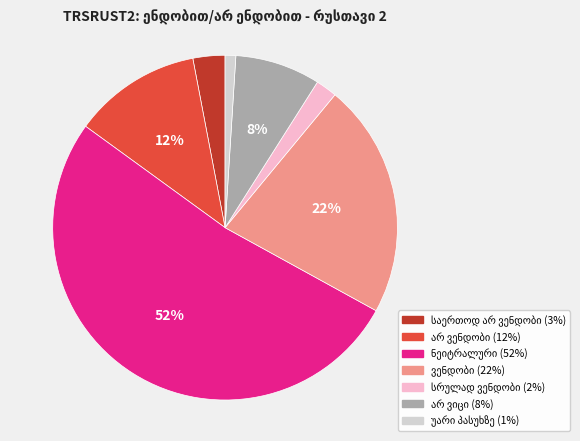

Is there any slice that represents more than half of the pie?

Yes